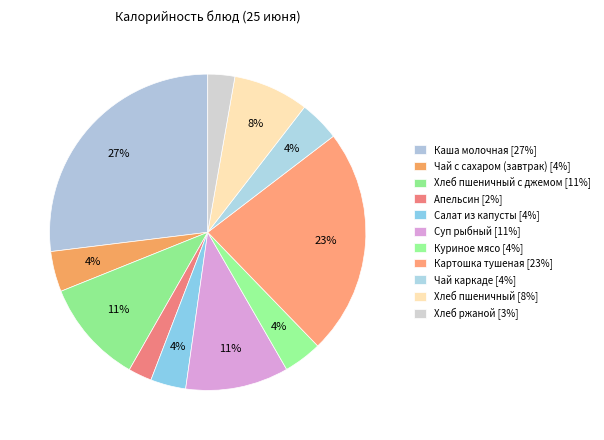

Rank the categories by value from lowest to highest.

Апельсин, Хлеб ржаной, Салат из капусты, Куриное мясо, Чай с сахаром (завтрак), Чай каркаде, Хлеб пшеничный, Суп рыбный, Хлеб пшеничный с джемом, Картошка тушеная, Каша молочная